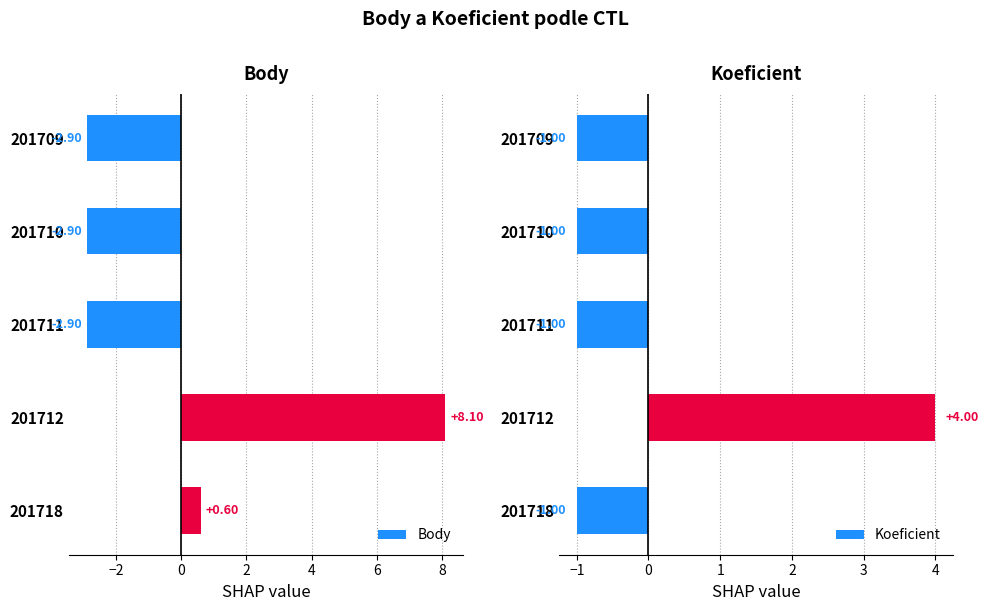

What is the difference between the maximum and second lowest values in the Body series?

11.0